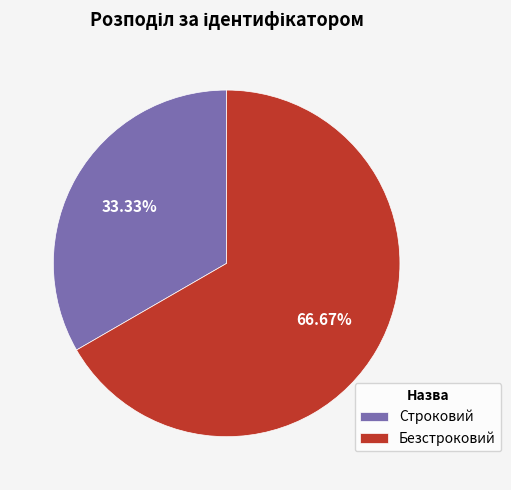

Does Строковий account for over 50% of the chart?

No